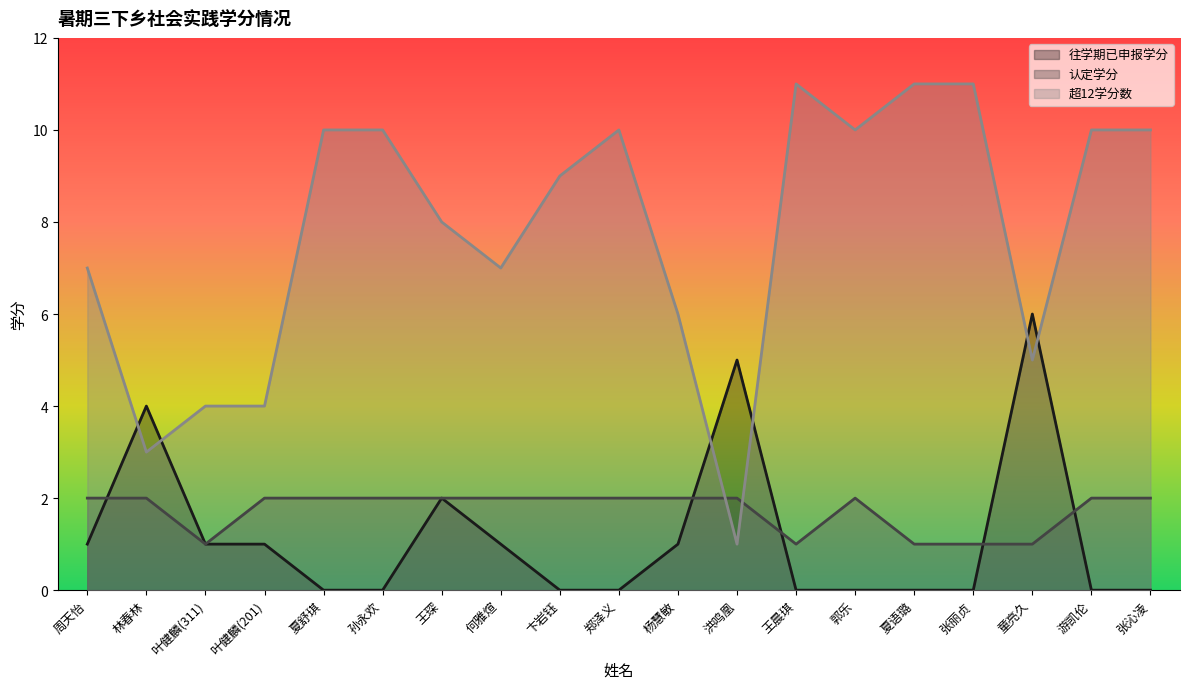

What is the sum of the 超12学分数 values at 张沁凌 and 王琛?

18